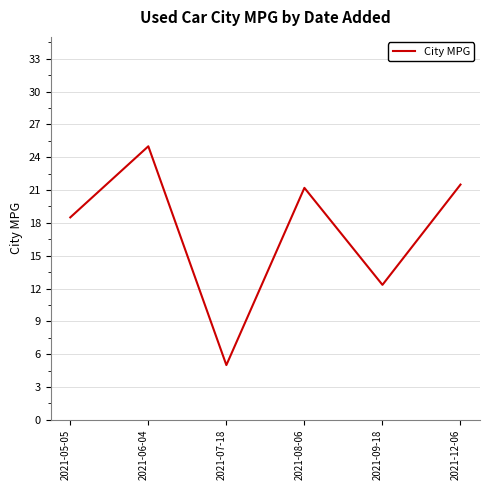

What is the difference between the second highest and minimum values?

16.5